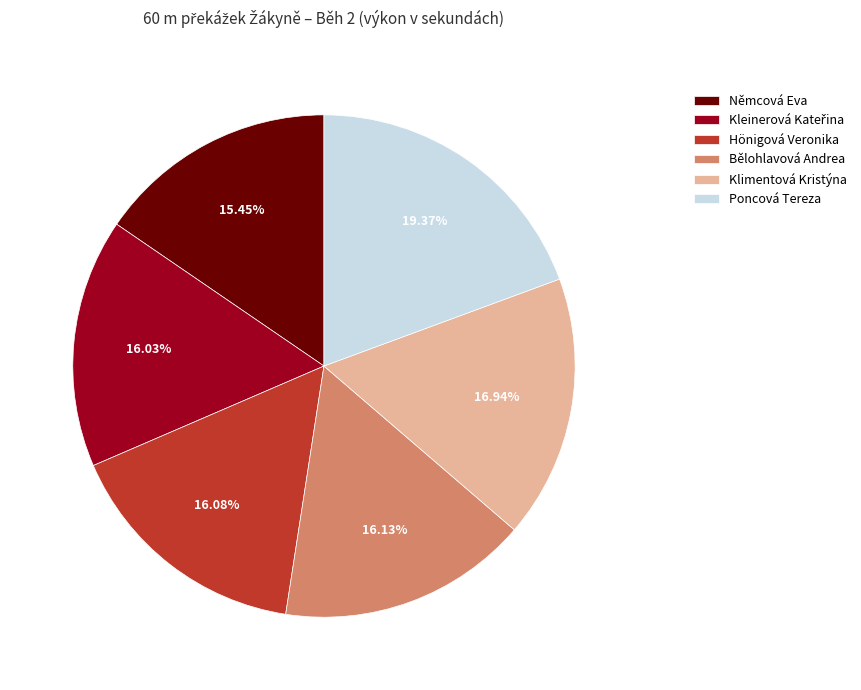

Which has a higher value, Hönigová Veronika or Poncová Tereza?

Poncová Tereza